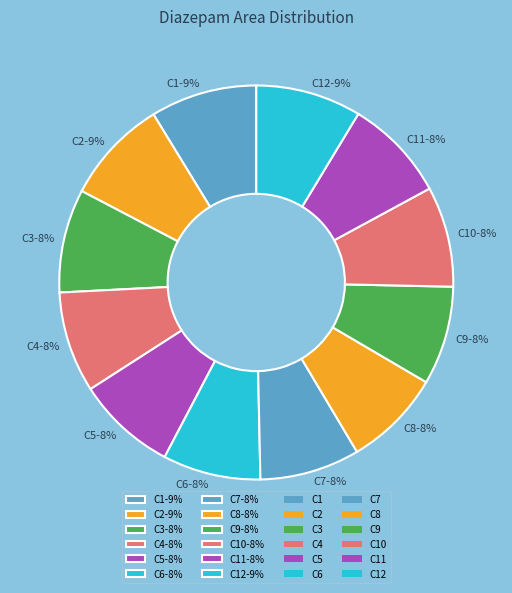

Is it true that C6-8% is 8% of the pie?

True